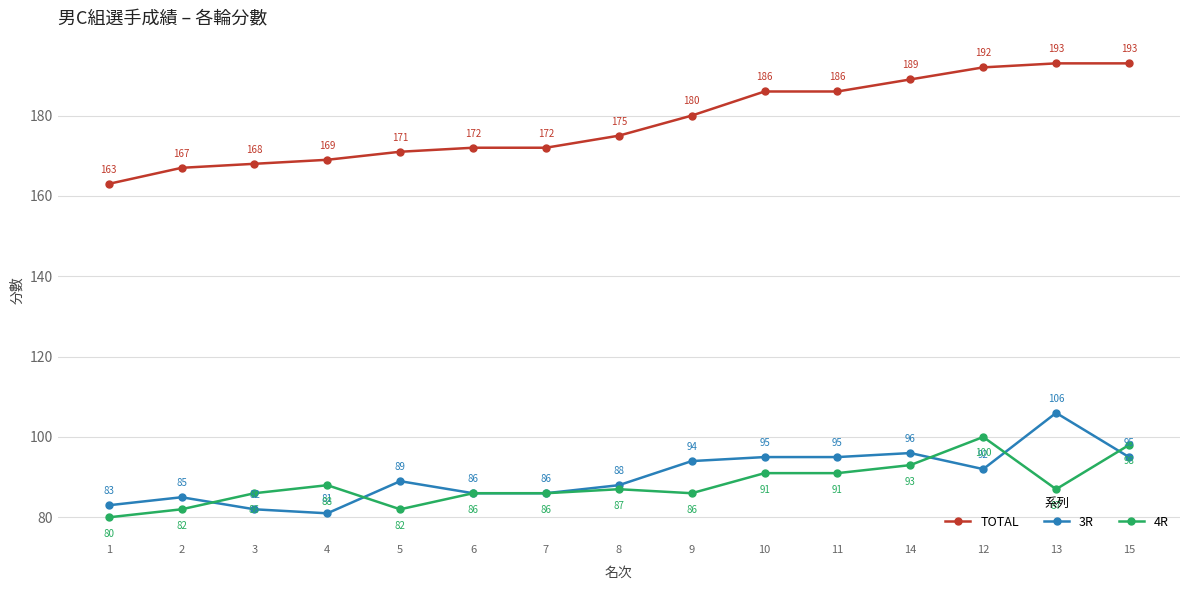

Where does the 4R series first go above 87?

4